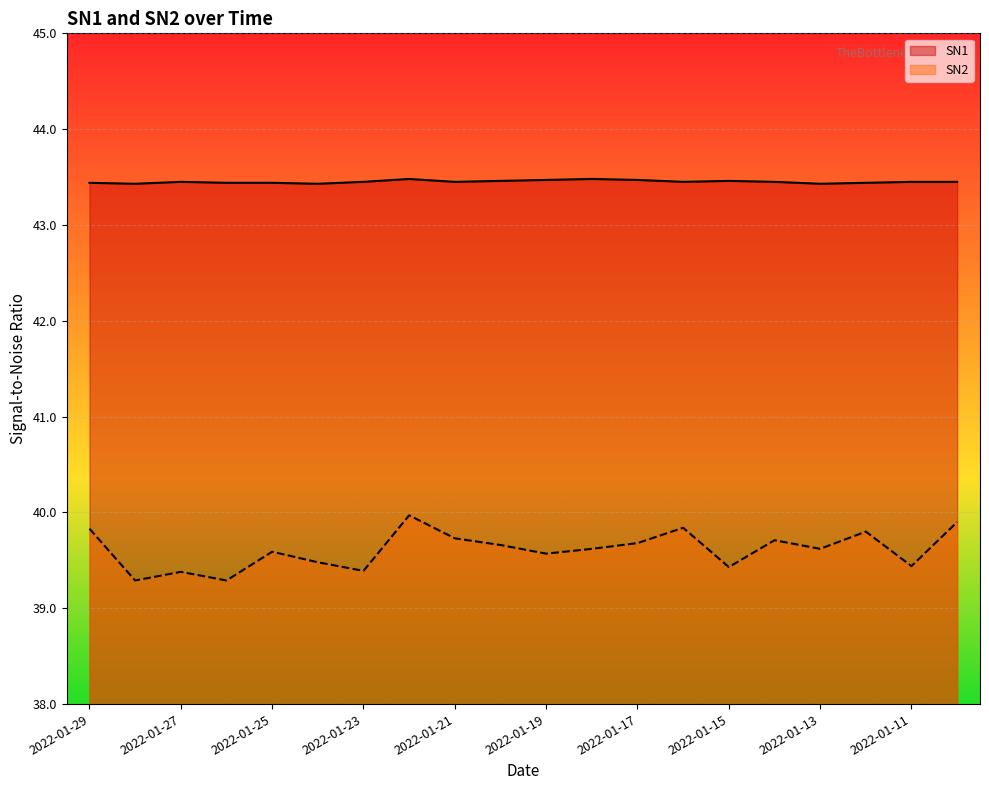

The value of SN1 at 2022-01-10 is 43.5. True or false?

True